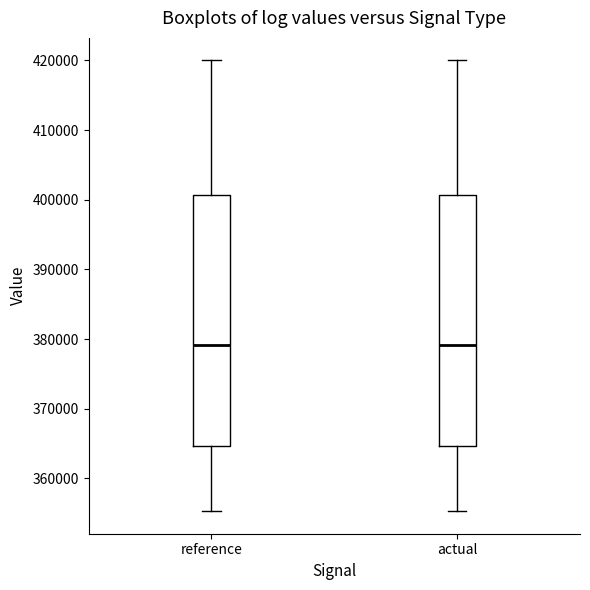

Reading left to right, read every box against the y-axis: the position of its median line, the range the box covers, and the ends of its whiskers. The values are not printed on the chart, so give them approximately, as read against the axis.

reference: median 379000, box 365000 to 401000, whiskers 355000 to 420000
actual: median 379000, box 365000 to 401000, whiskers 355000 to 420000